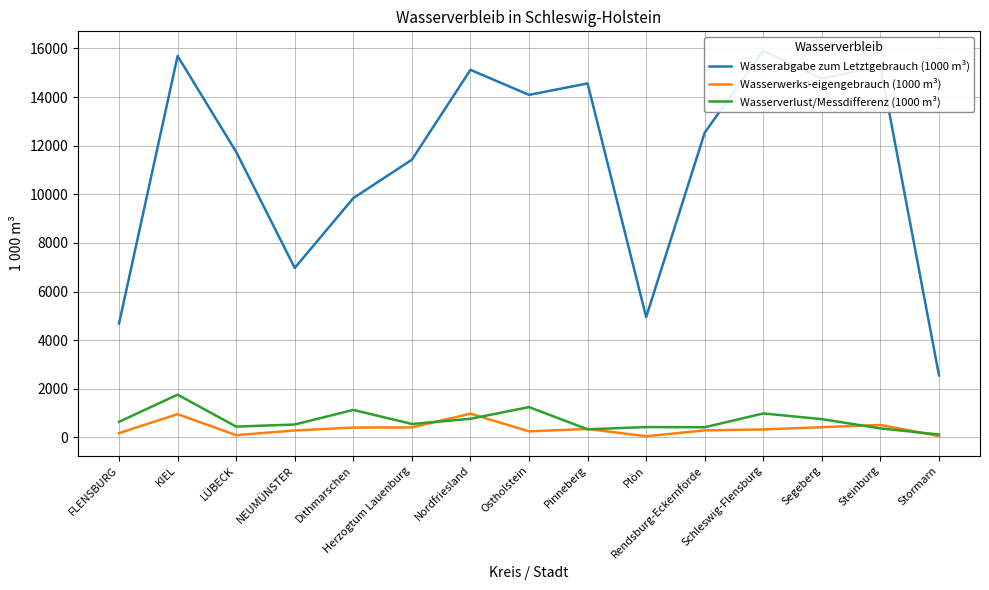

Is the value of Wasserabgabe zum Letztgebrauch (1000 m³) at Nordfriesland greater than the value of Wasserwerks-eigengebrauch (1000 m³) at KIEL?

Yes